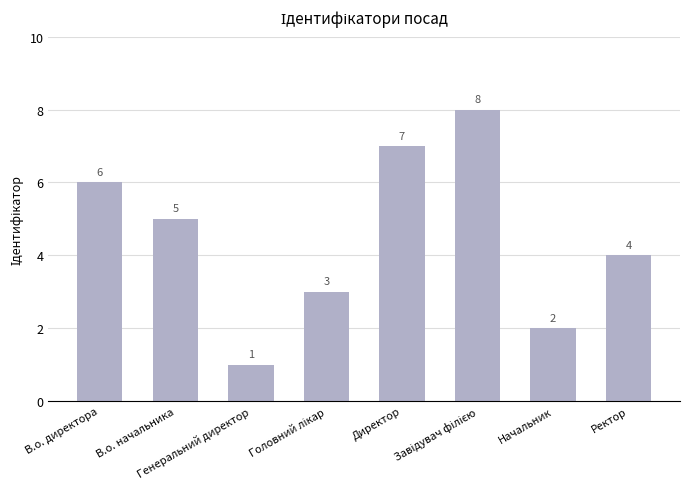

What is the change in value from Начальник to Ректор?

+2